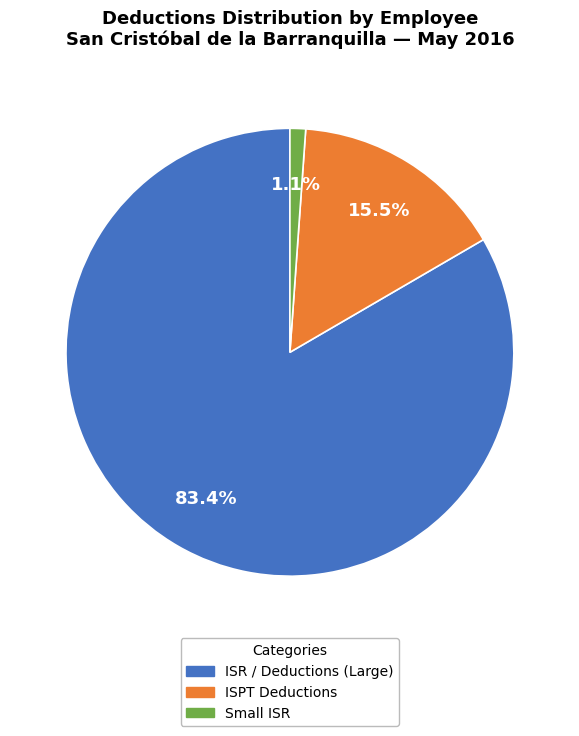

Count the number of slices in the pie.

3